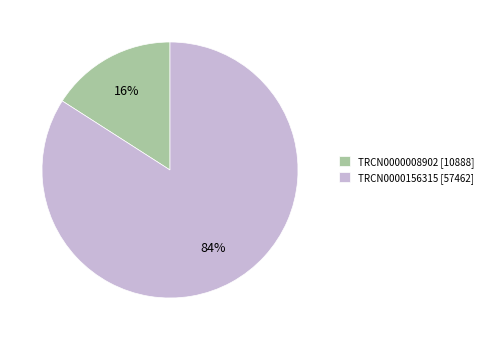

To the nearest percent, what percentage of the pie is TRCN0000008902?

16%